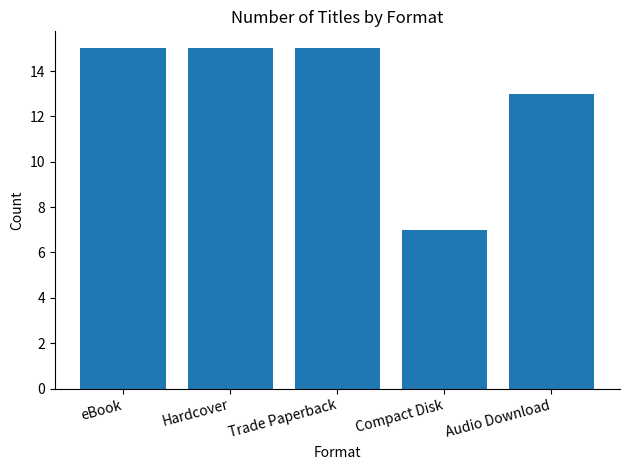

True or false: the data shows 15 at eBook.

True